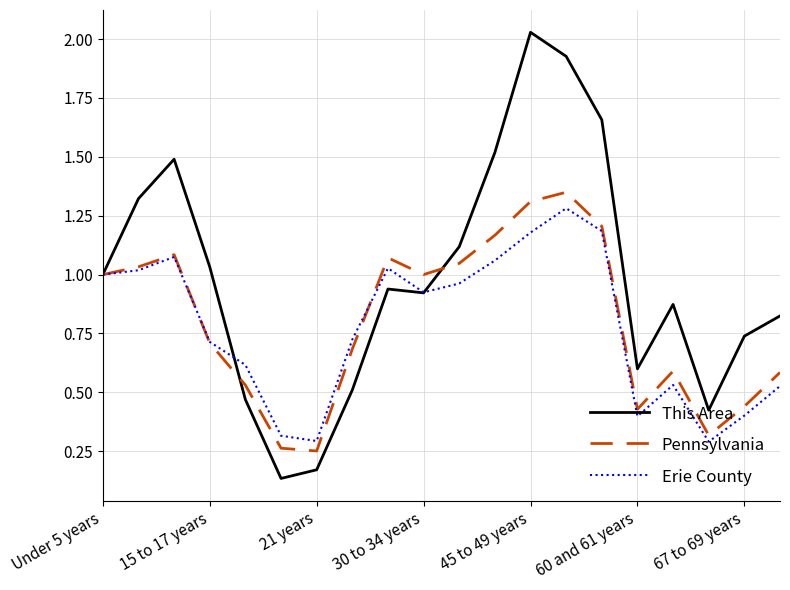

Which series has the largest total across all categories?

This Area